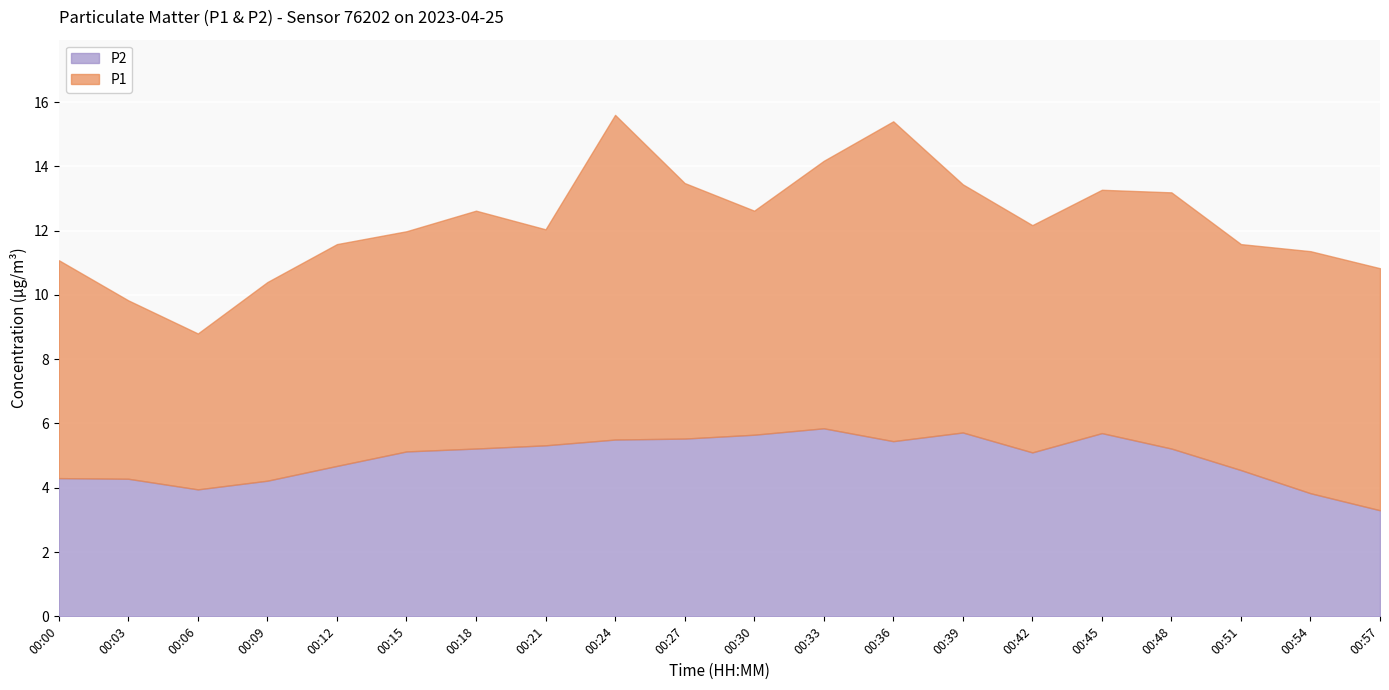

True or false: P1 and P2 cross at least once.

False